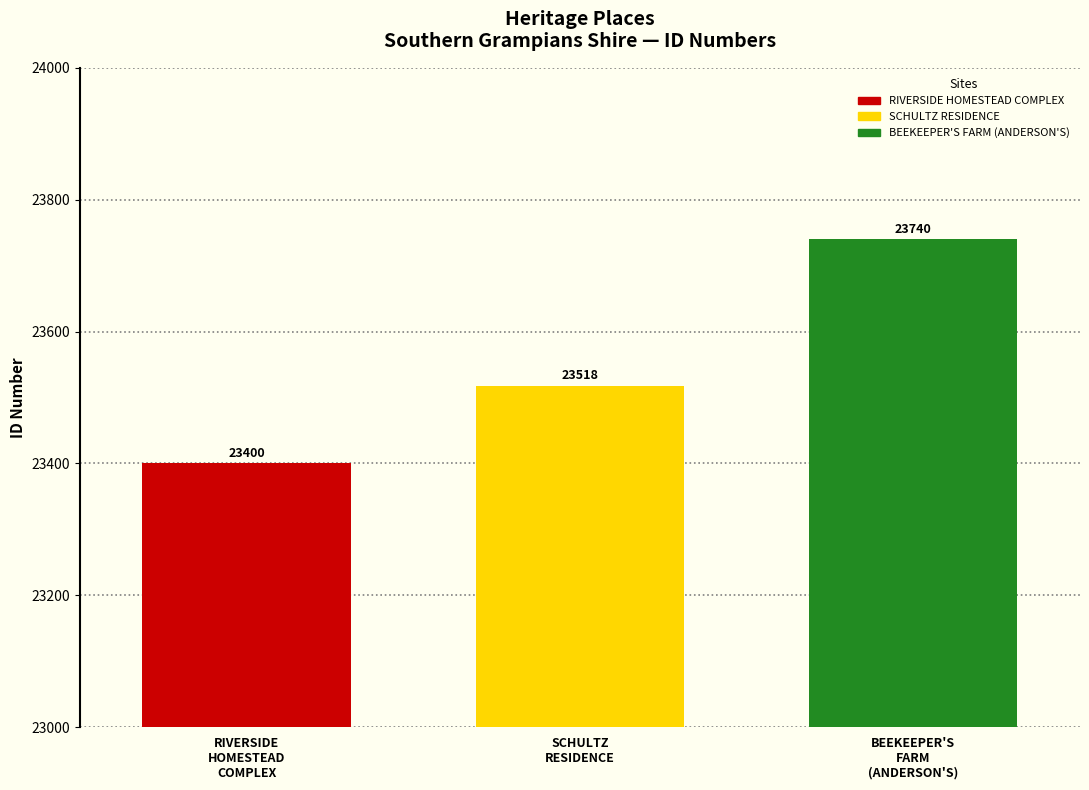

List the series in order of their overall mean, highest first.

BEEKEEPER'S FARM (ANDERSON'S), SCHULTZ RESIDENCE, RIVERSIDE HOMESTEAD COMPLEX